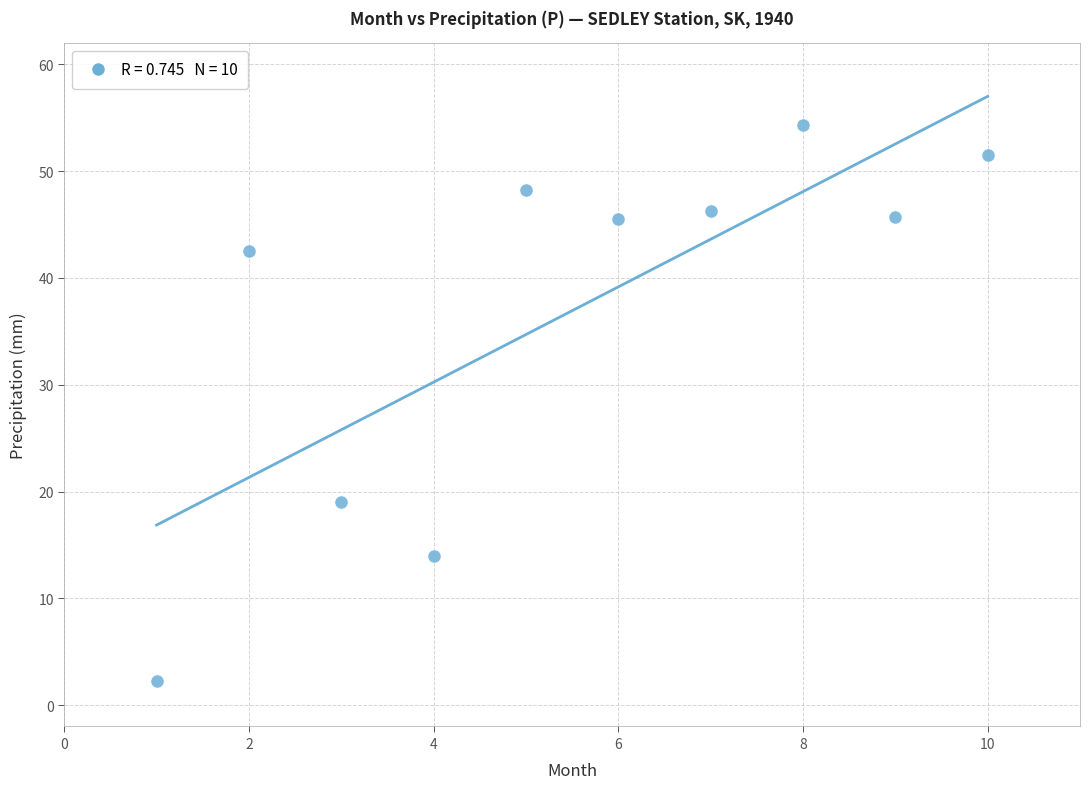

What Y value in the scatter plot is closest to 28?

19.0